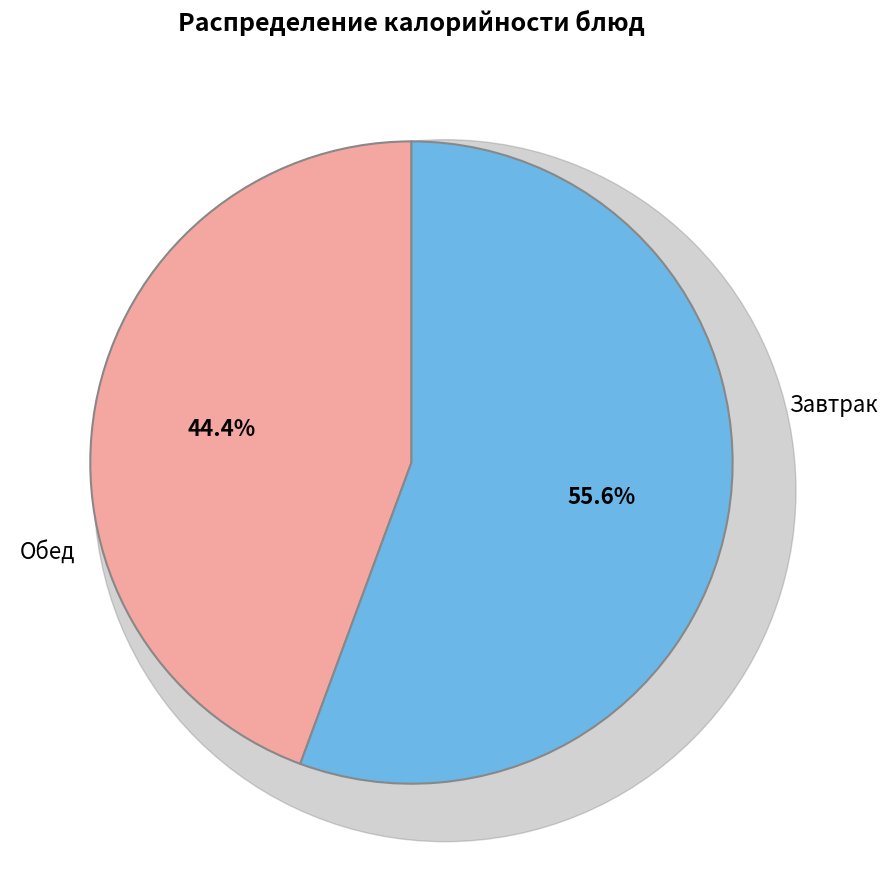

Does any single category account for the majority?

Yes